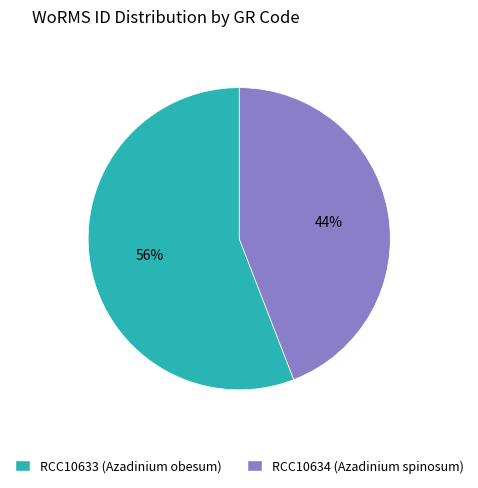

To the nearest percent, what is the combined percentage of RCC10634 (Azadinium spinosum) and RCC10633 (Azadinium obesum)?

100%